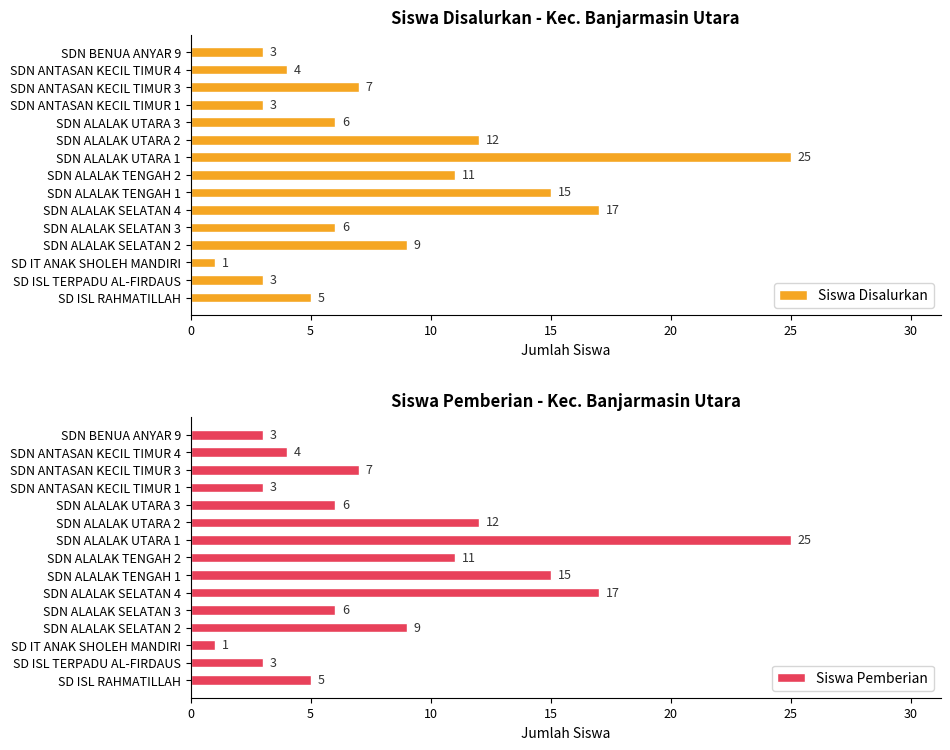

What is the difference between the second highest and second lowest values in the Siswa Disalurkan series?

14